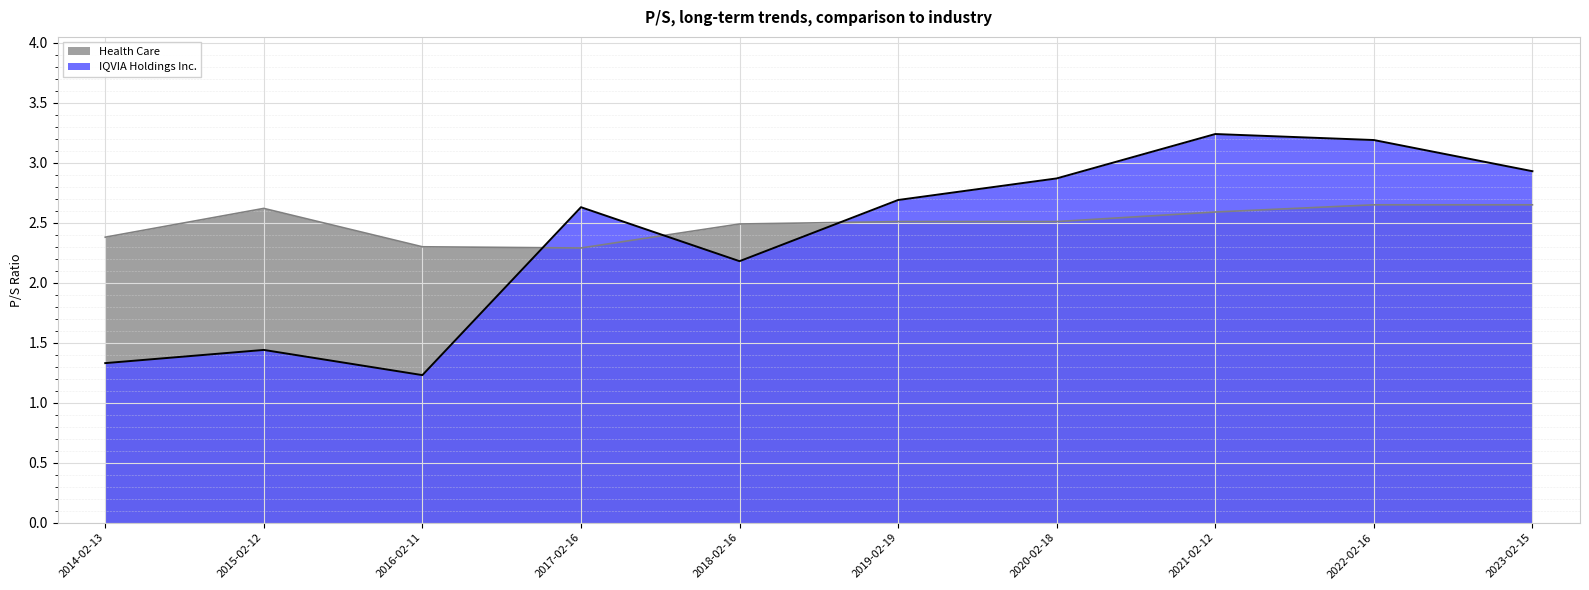

Which series has the widest spread of values?

IQVIA Holdings Inc.